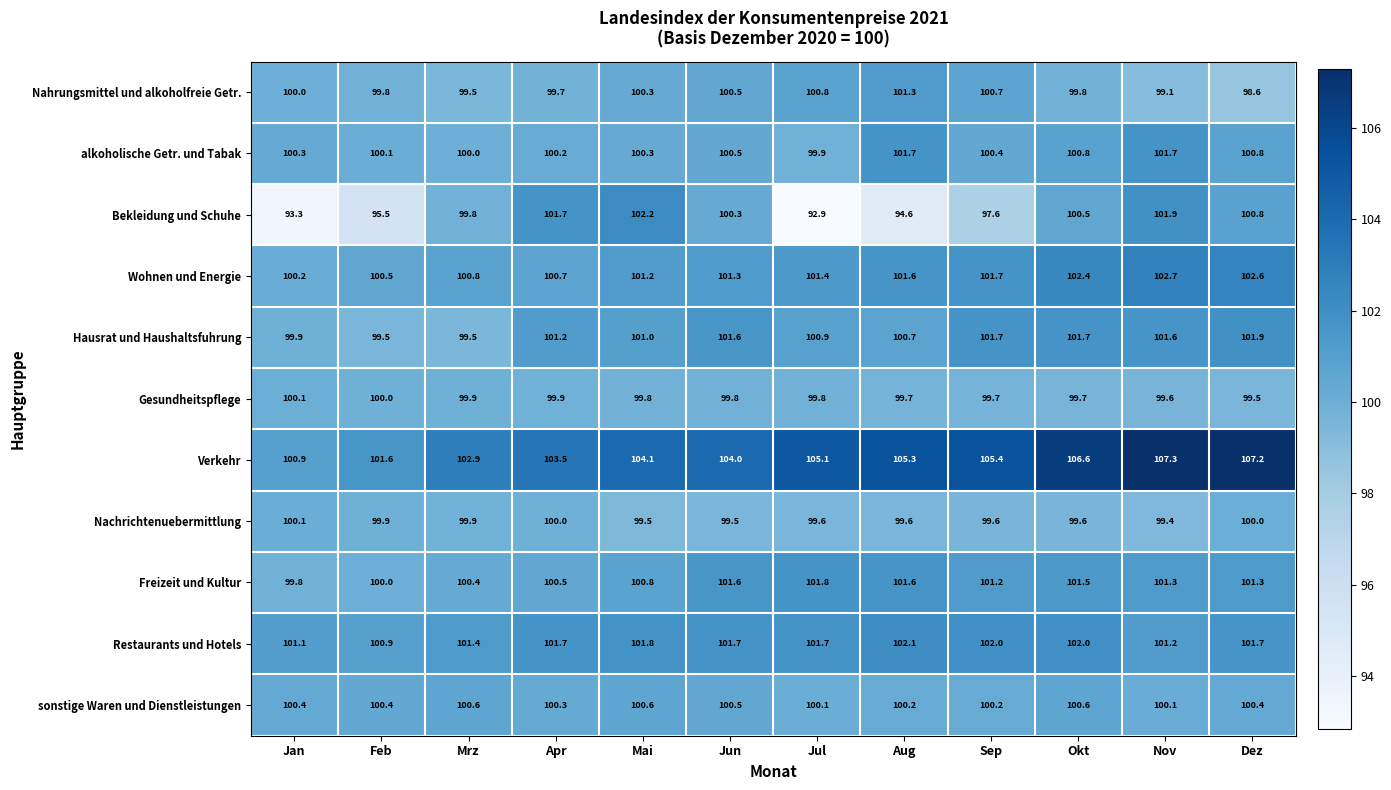

How many series are shown in this chart?

11